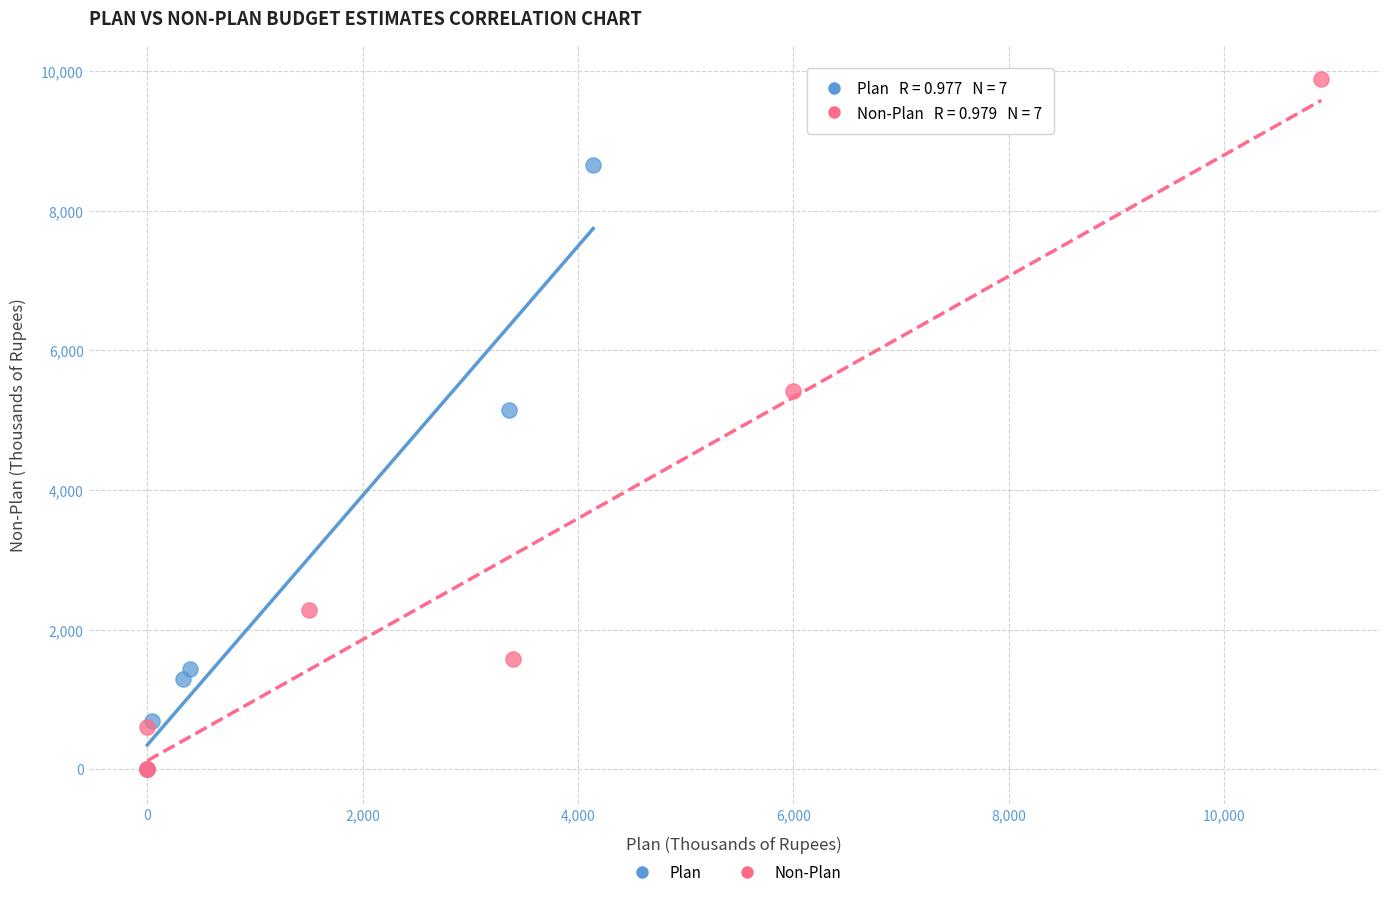

Which series has the largest Y range (max minus min)?

Non-Plan